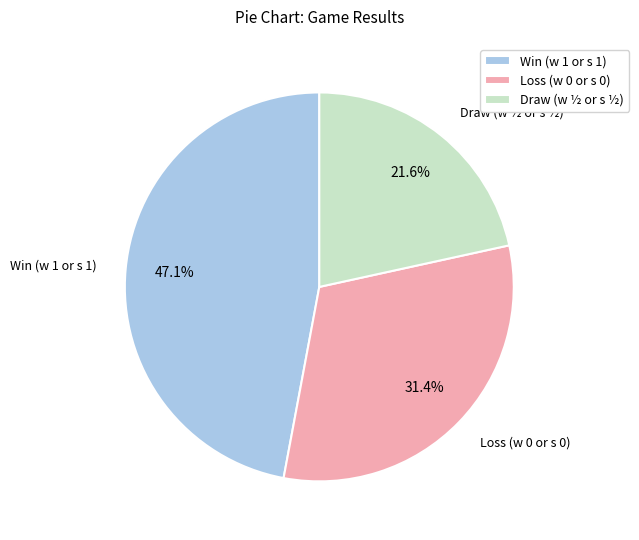

Between Win (w 1 or s 1) and Loss (w 0 or s 0), which is larger?

Win (w 1 or s 1)